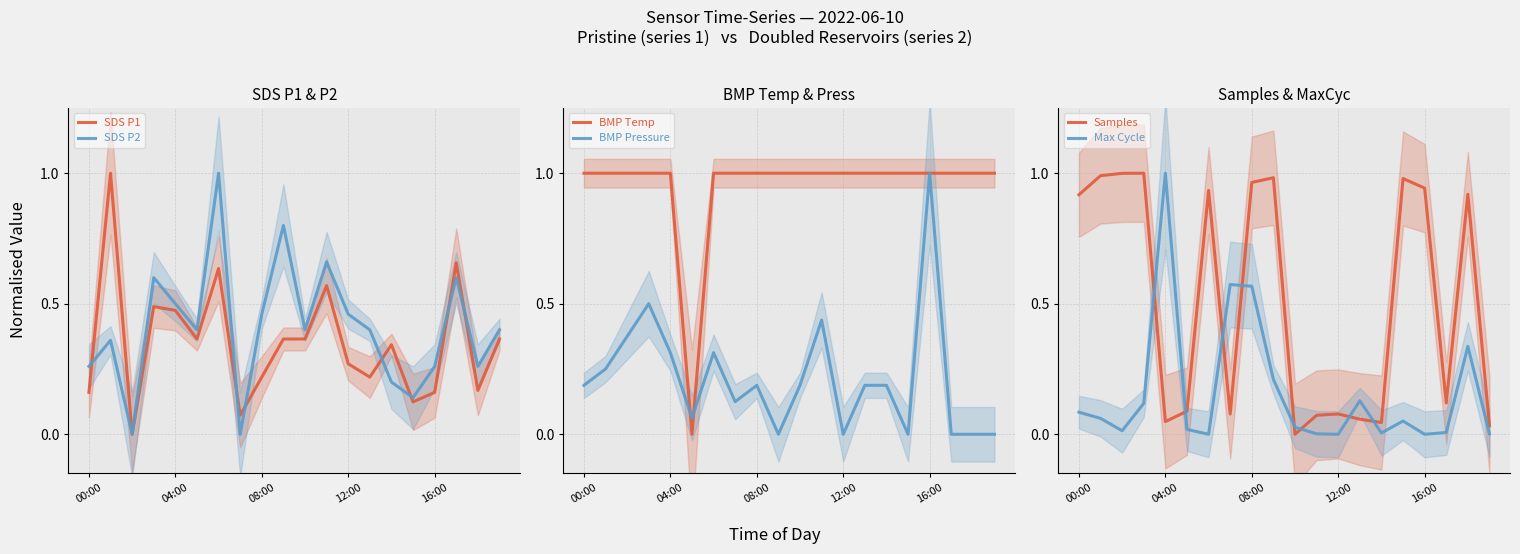

What is the total value across all series at 7?

1.8